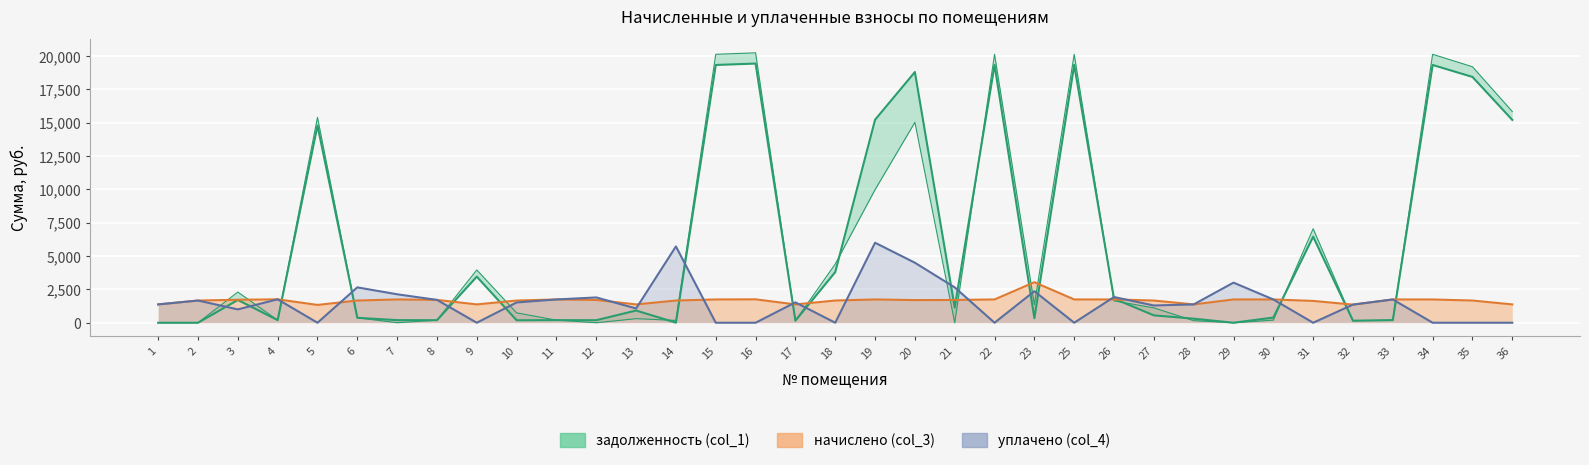

Rank the categories by уплачено (col_4) value from highest to lowest.

19, 14, 20, 29, 6, 21, 23, 7, 26, 12, 4, 11, 30, 33, 8, 2, 17, 10, 1, 28, 32, 27, 13, 3, 5, 9, 15, 16, 18, 22, 25, 31, 34, 35, 36